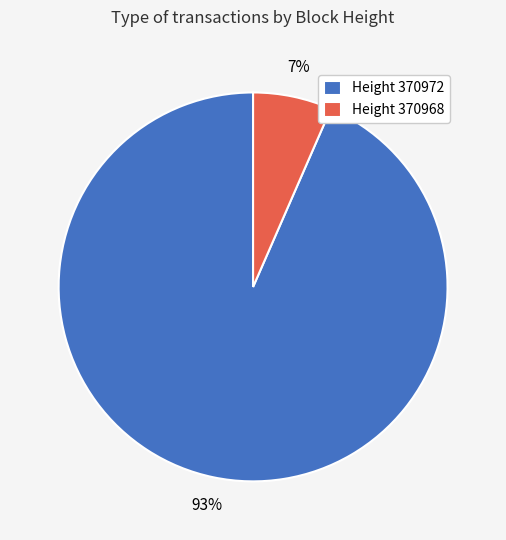

Is the sum of Height 370972 and Height 370968 greater than half?

Yes